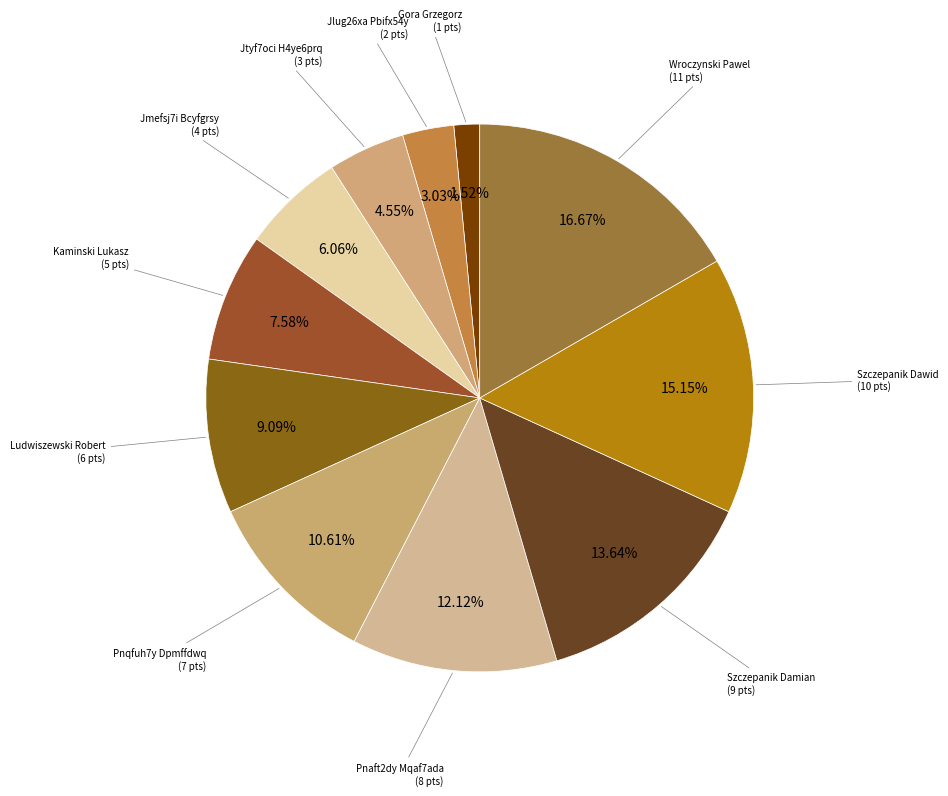

To the nearest percent, what is the average slice percentage?

9%